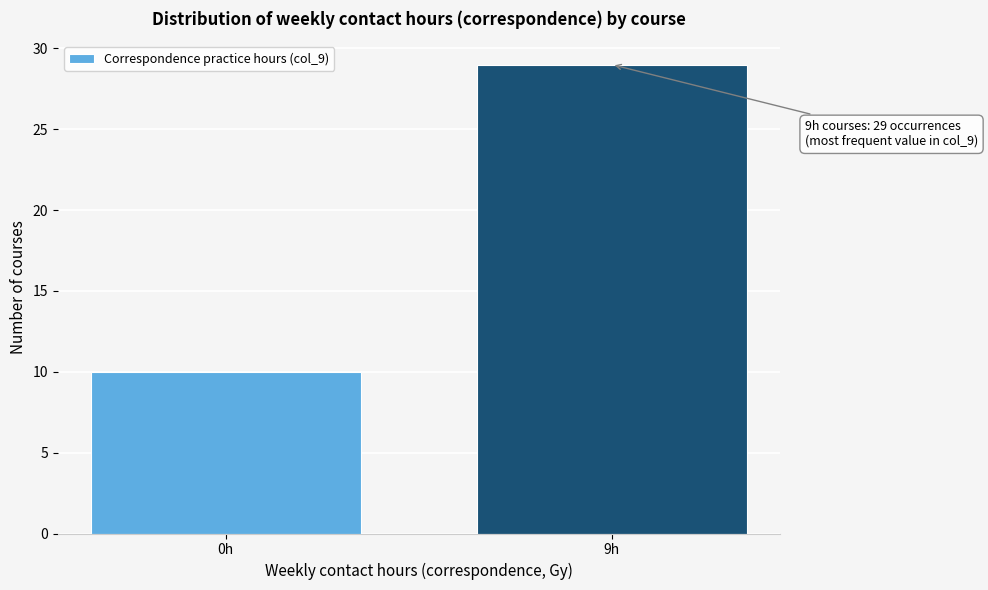

Reading right to left, transcribe all the data shown in this chart.

29	10